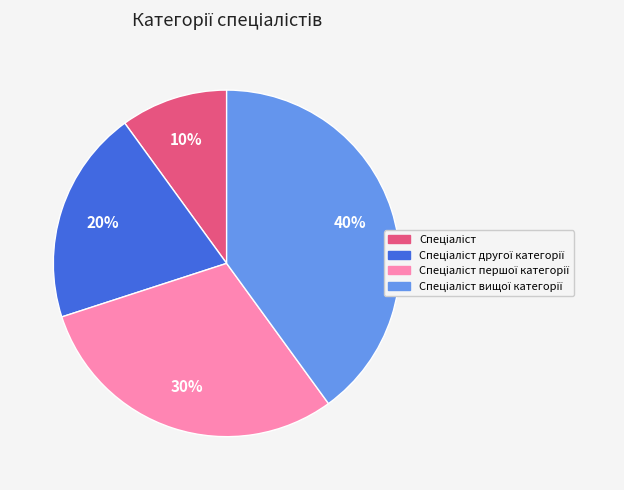

To the nearest percent, what is the difference between the largest and smallest slice percentages?

30%